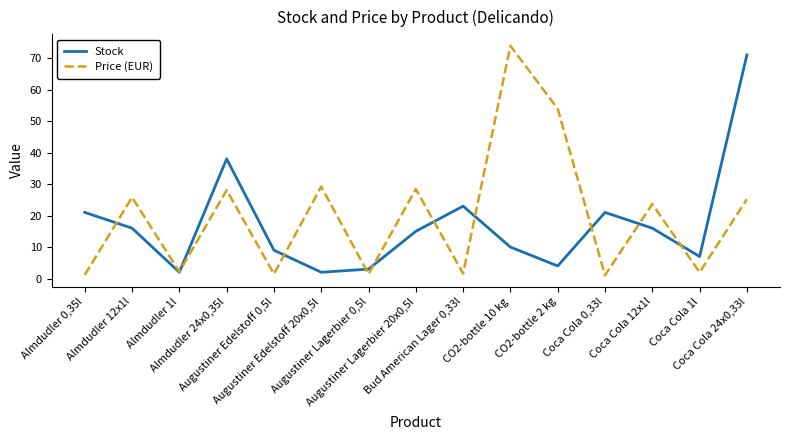

At which label does Price (EUR) first exceed 23?

Almdudler 12x1l